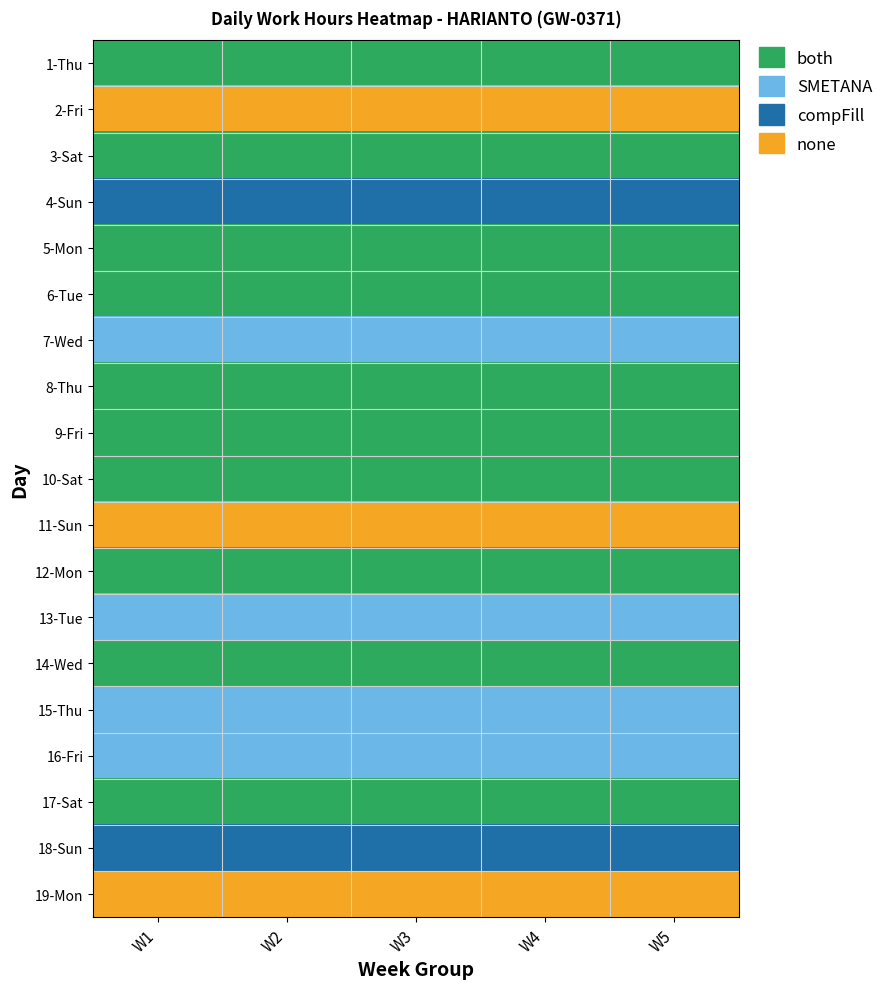

How many distinct data groups are displayed?

19